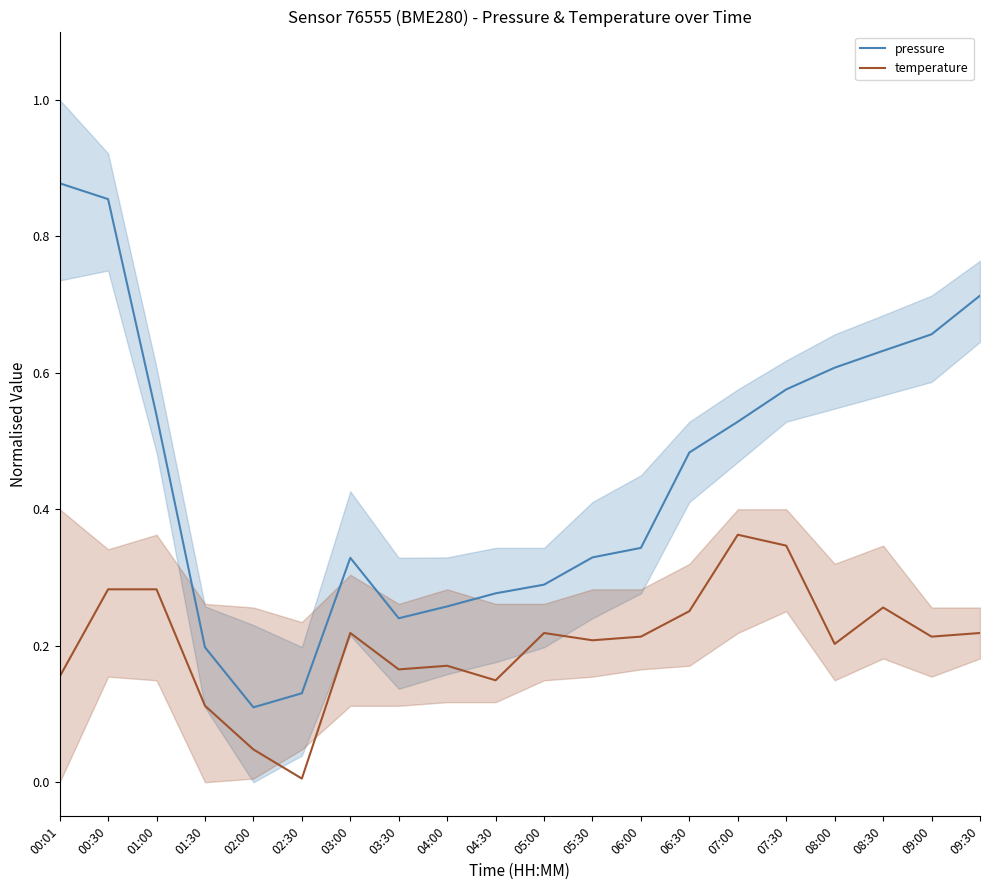

How many lines are shown in the chart?

2